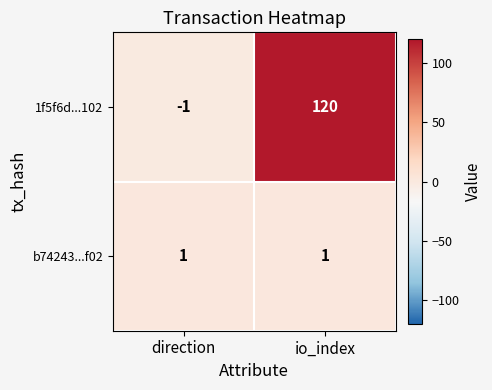

Which series has the widest spread of values?

1f5f6d...102